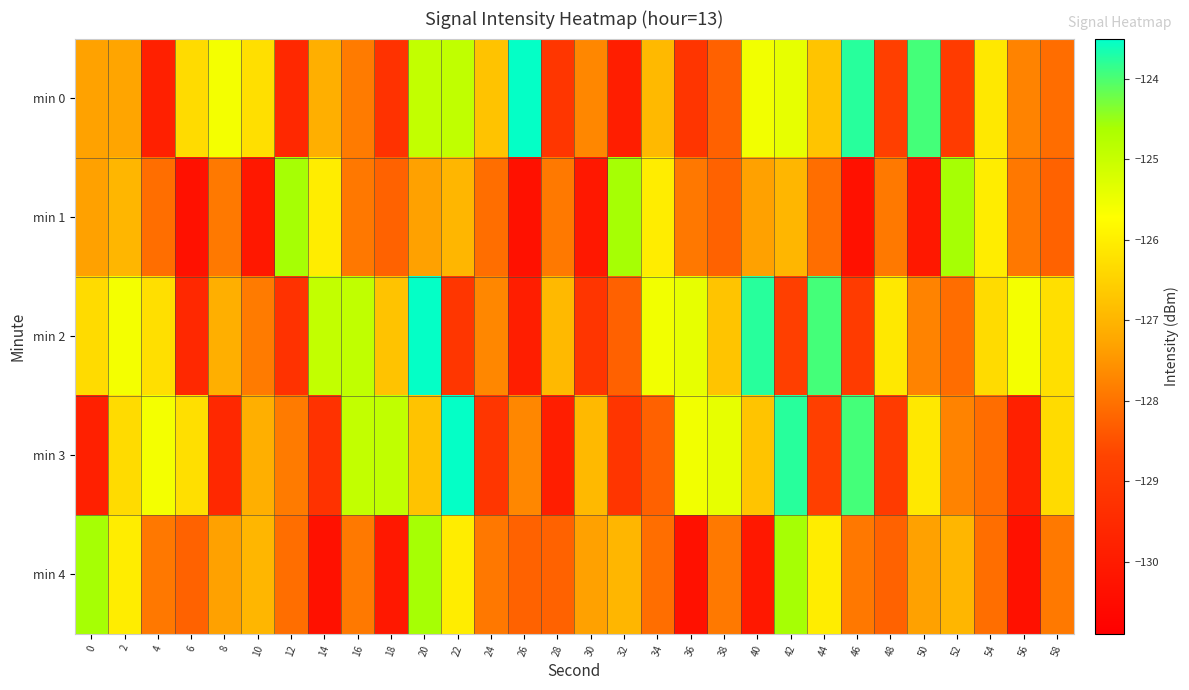

What is the spread (max minus min) of values at 0?

5.2